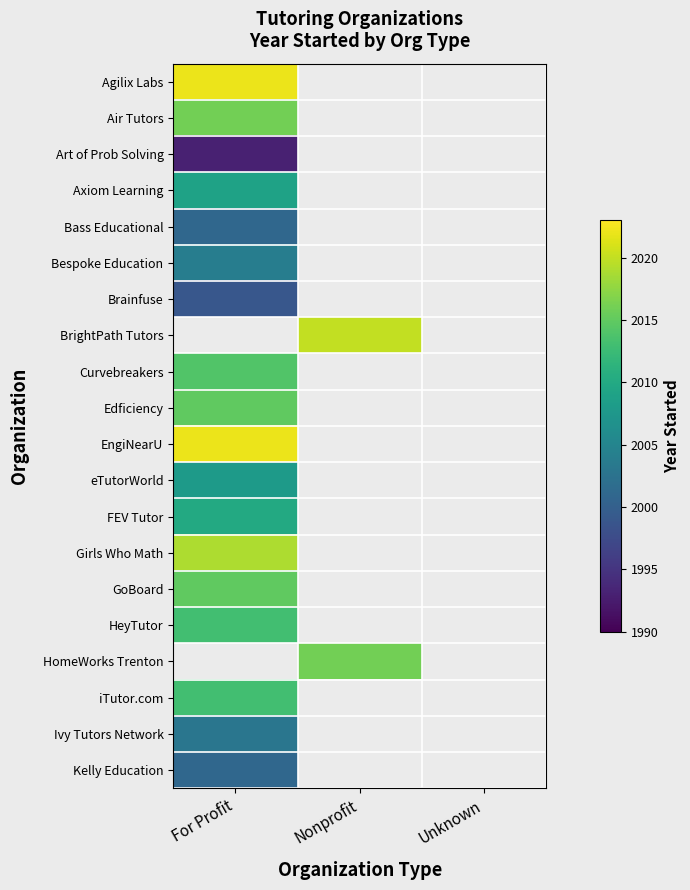

Rank the series by their maximum value, from highest to lowest.

Agilix Labs, BrightPath Tutors, EngiNearU, Girls Who Math, Air Tutors, Edficiency, GoBoard, Curvebreakers, HeyTutor, FEV Tutor, Art of Prob Solving, HomeWorks Trenton, iTutor.com, Axiom Learning, eTutorWorld, Bespoke Education, Ivy Tutors Network, Bass Educational, Kelly Education, Brainfuse